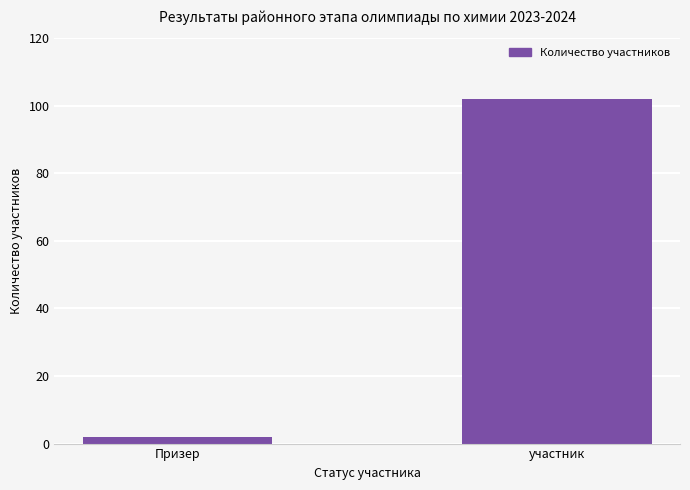

Is it true that the value at участник is 42?

False